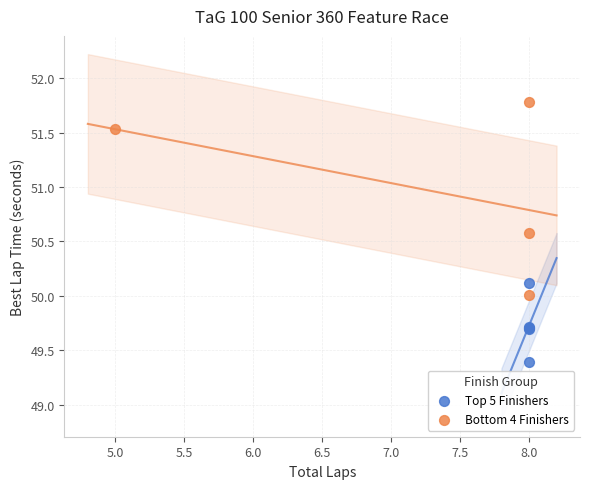

Which series contains the highest Y value?

Bottom 4 Finishers